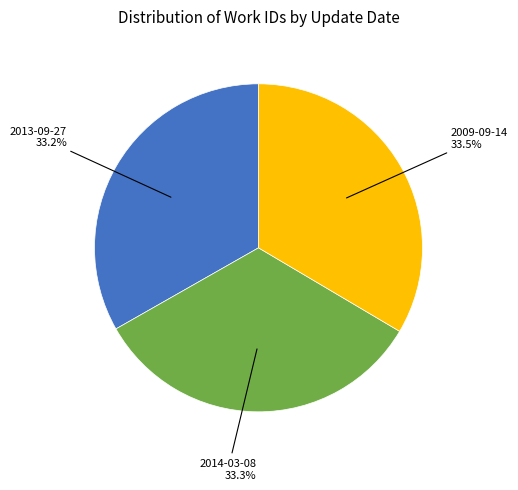

How much of the chart is everything except 2009-09-14?

66.5%